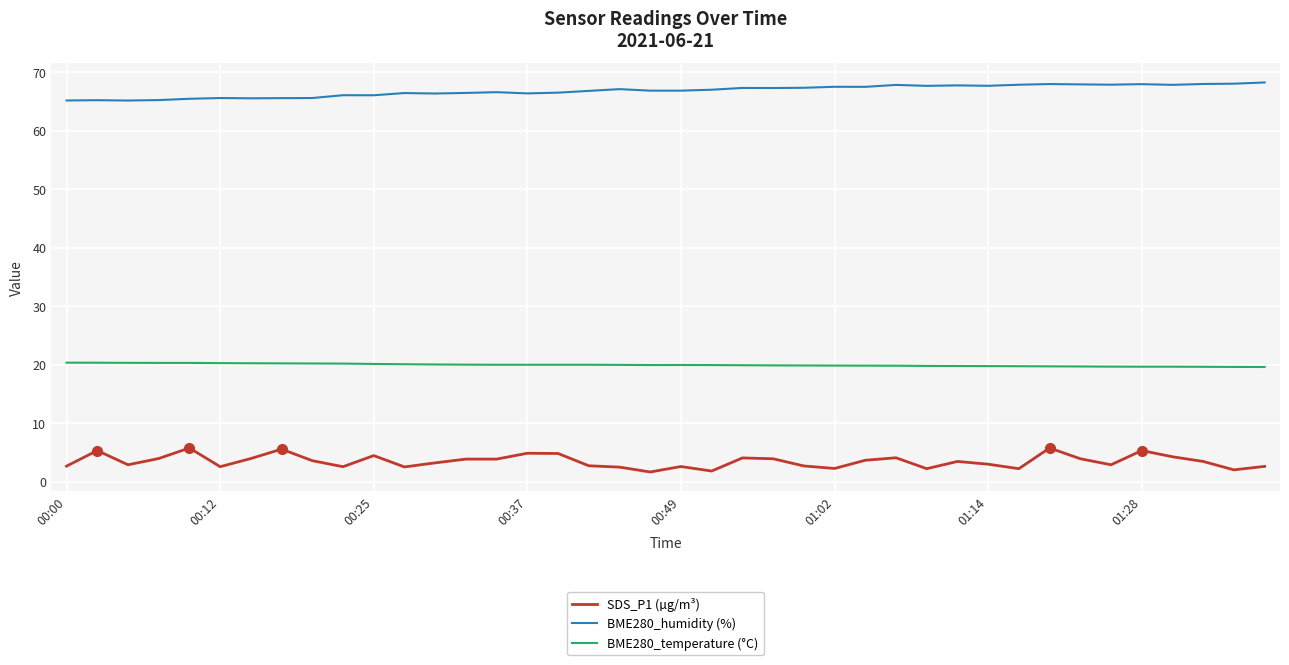

Which series has the largest total across all categories?

BME280_humidity (%)